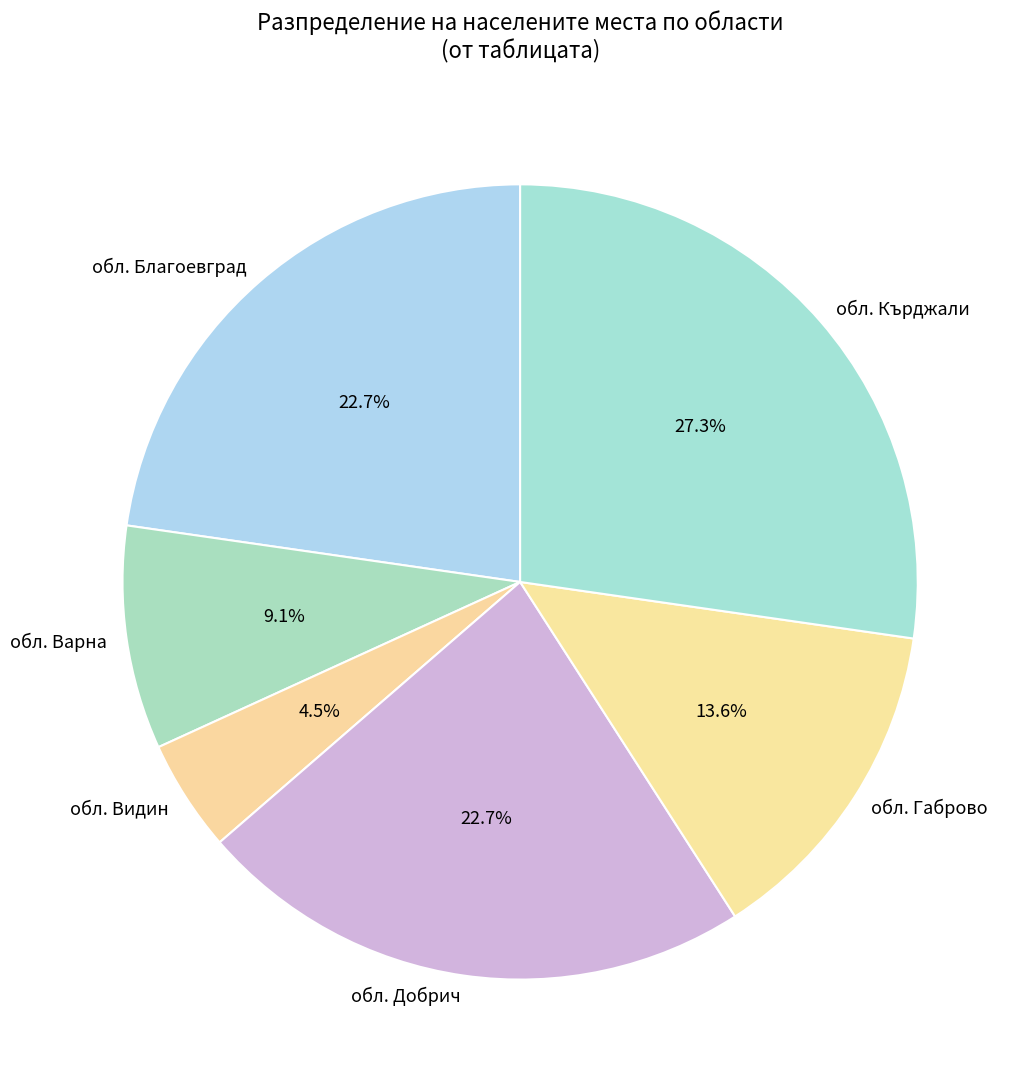

What is the ratio of the value at обл. Кърджали to the value at обл. Варна?

3.0